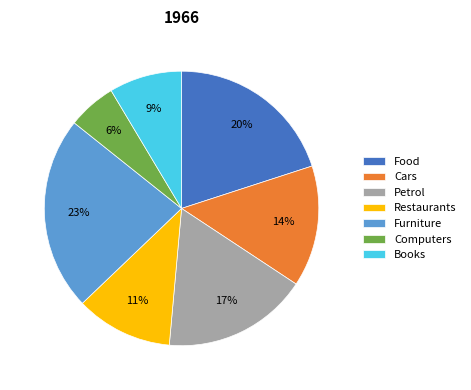

Count the number of slices in the pie.

7